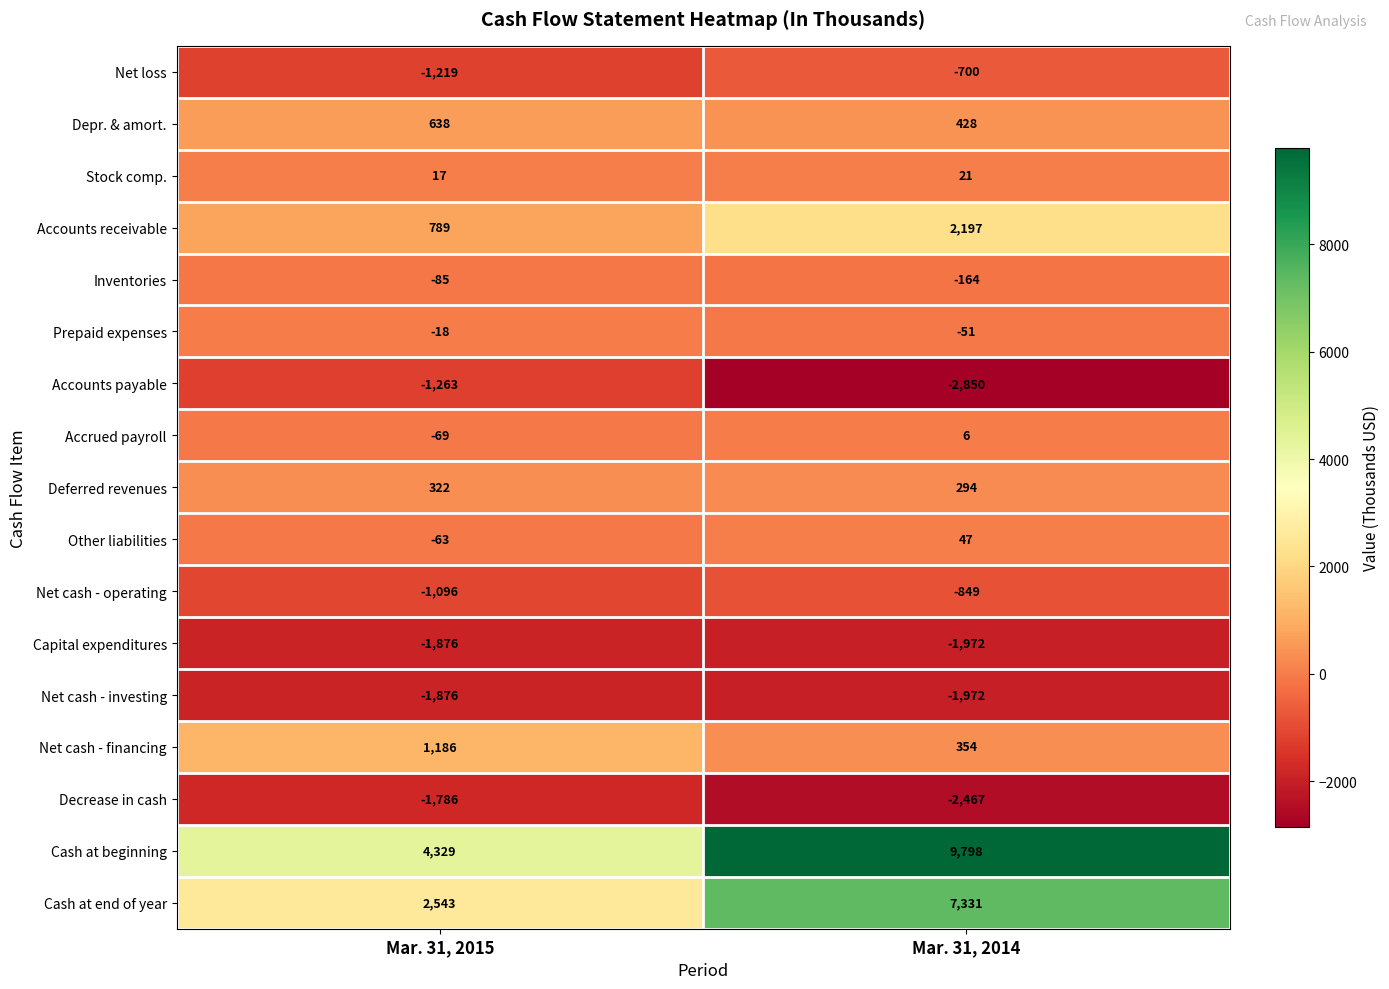

Which label corresponds to the smallest value in the chart?

Mar. 31, 2014